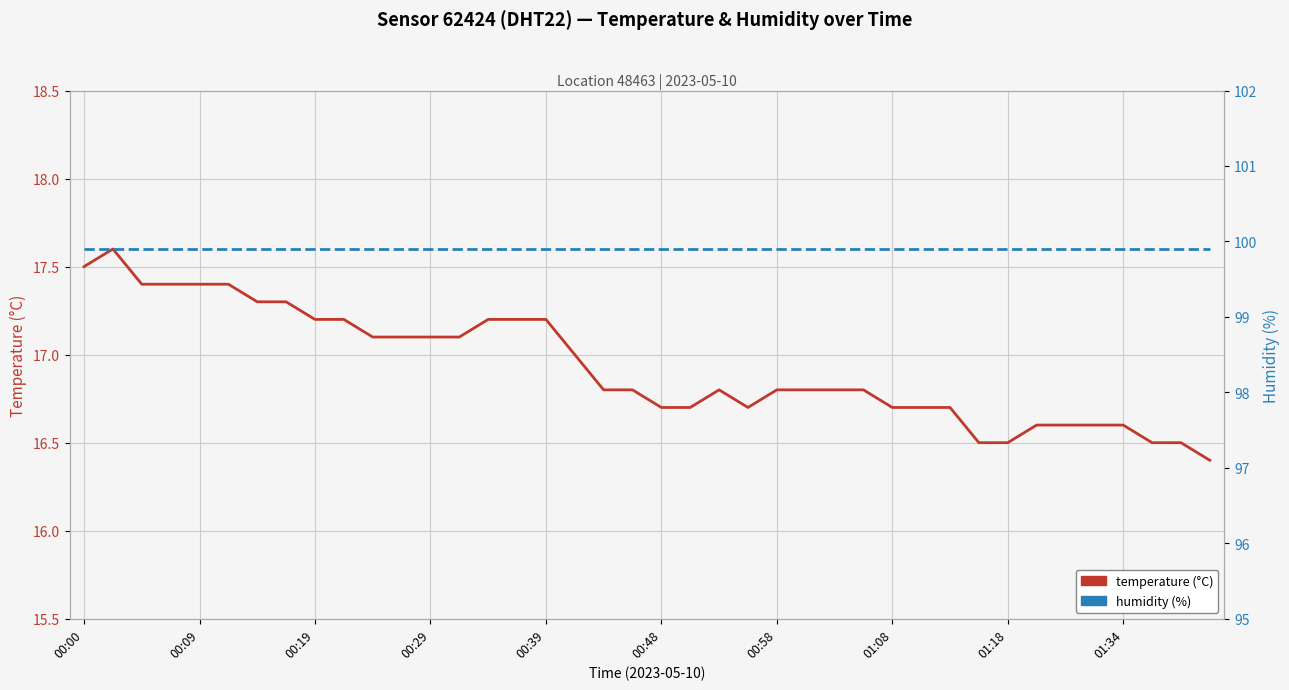

How many lines are shown in the chart?

2